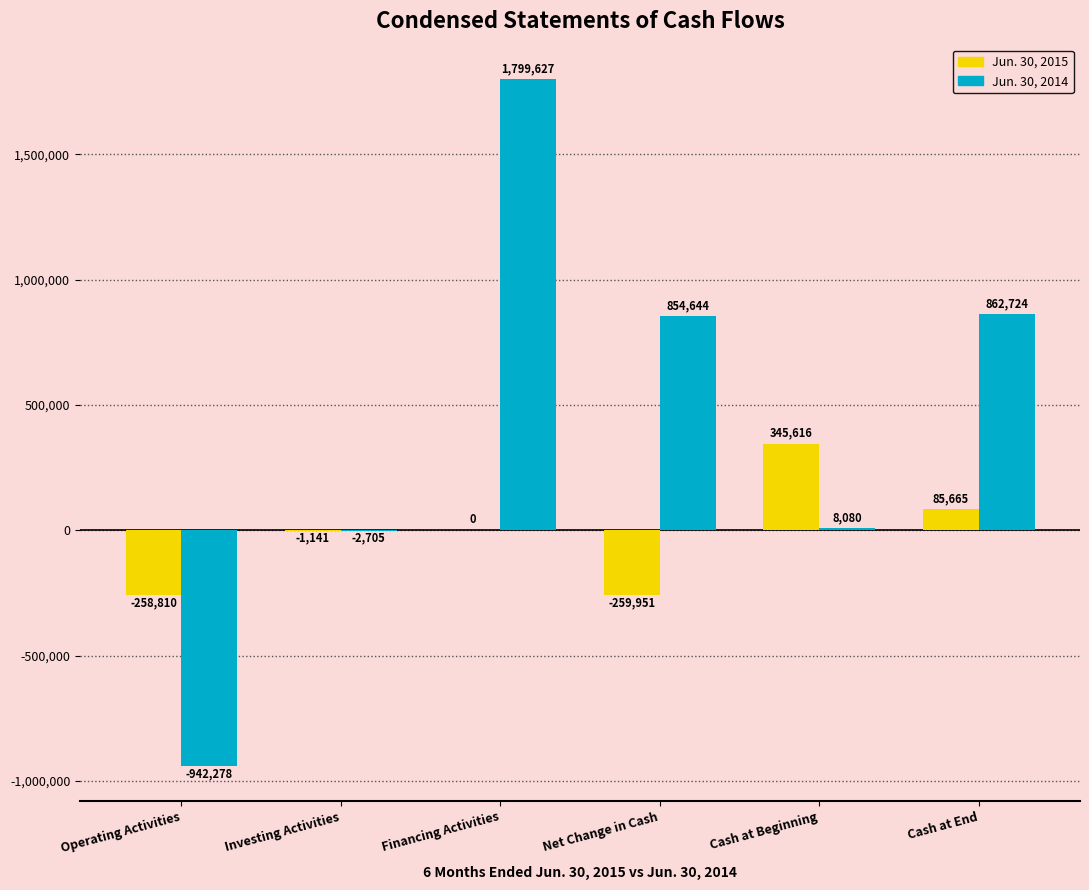

Reading left to right, what are all the values shown in this chart?

Jun. 30, 2015: Operating Activities=-258810	Investing Activities=-1141	Financing Activities=0	Net Change in Cash=-259951	Cash at Beginning=345616	Cash at End=85665
Jun. 30, 2014: Operating Activities=-942278	Investing Activities=-2705	Financing Activities=1799627	Net Change in Cash=854644	Cash at Beginning=8080	Cash at End=862724